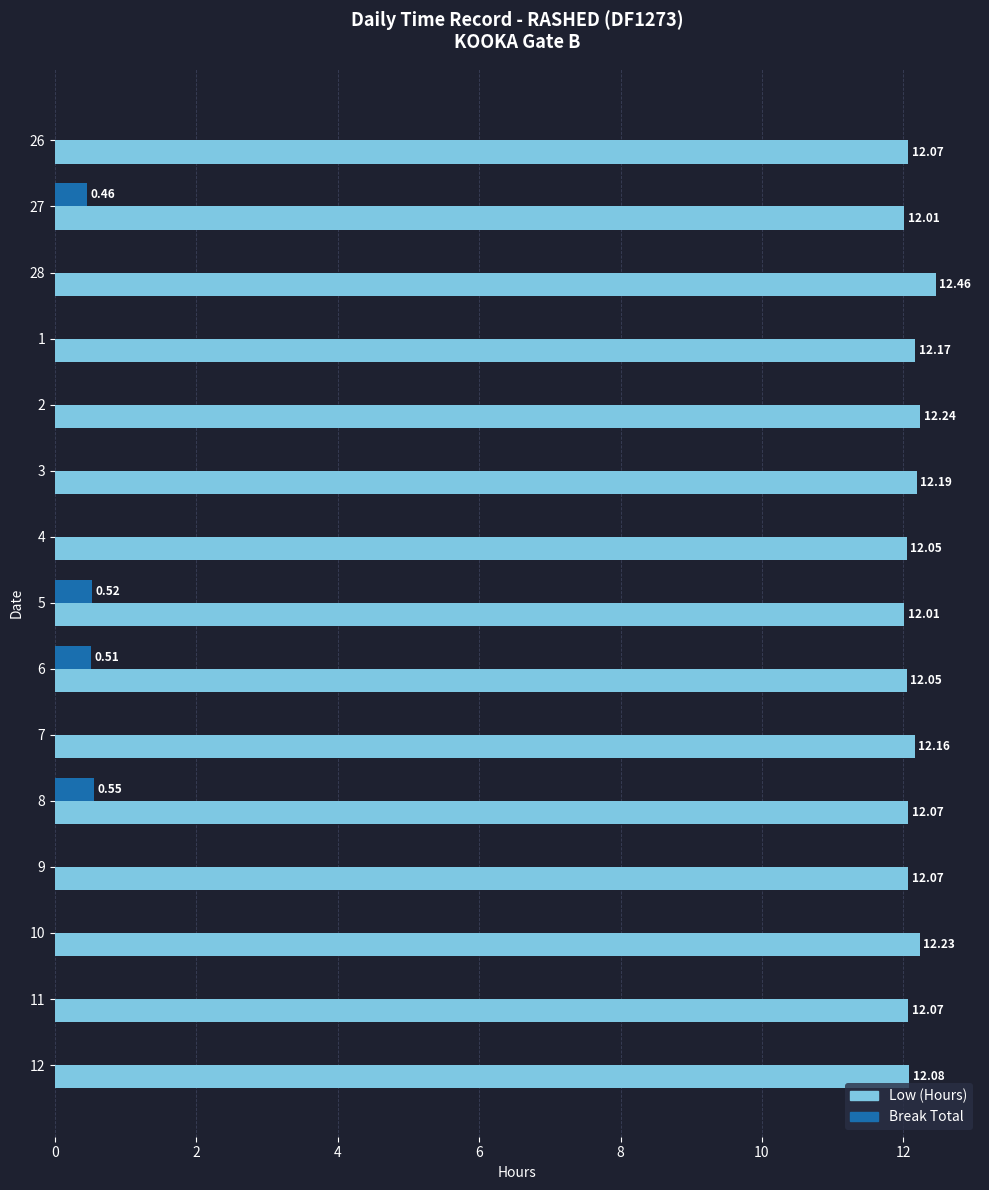

Which series has the largest total across all categories?

Low (Hours)